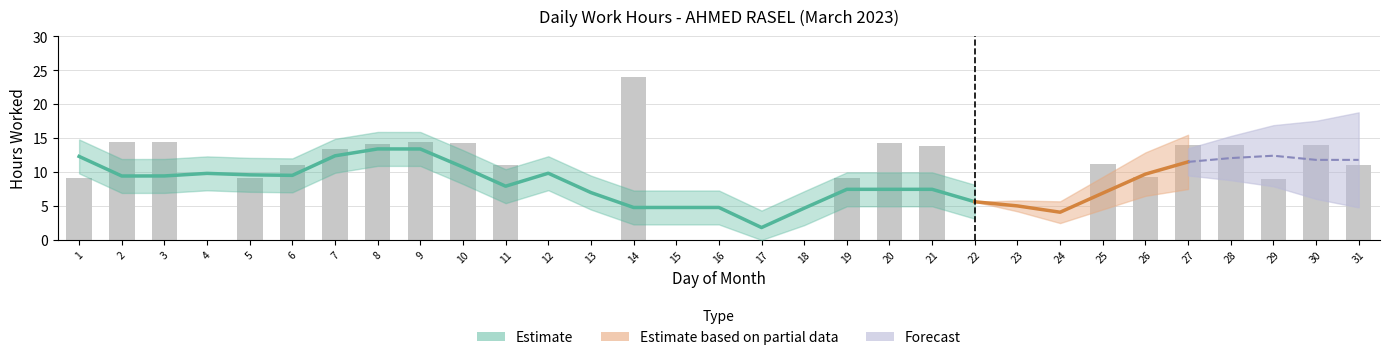

The chart shows a value of 8.1 at 8. True or false?

False